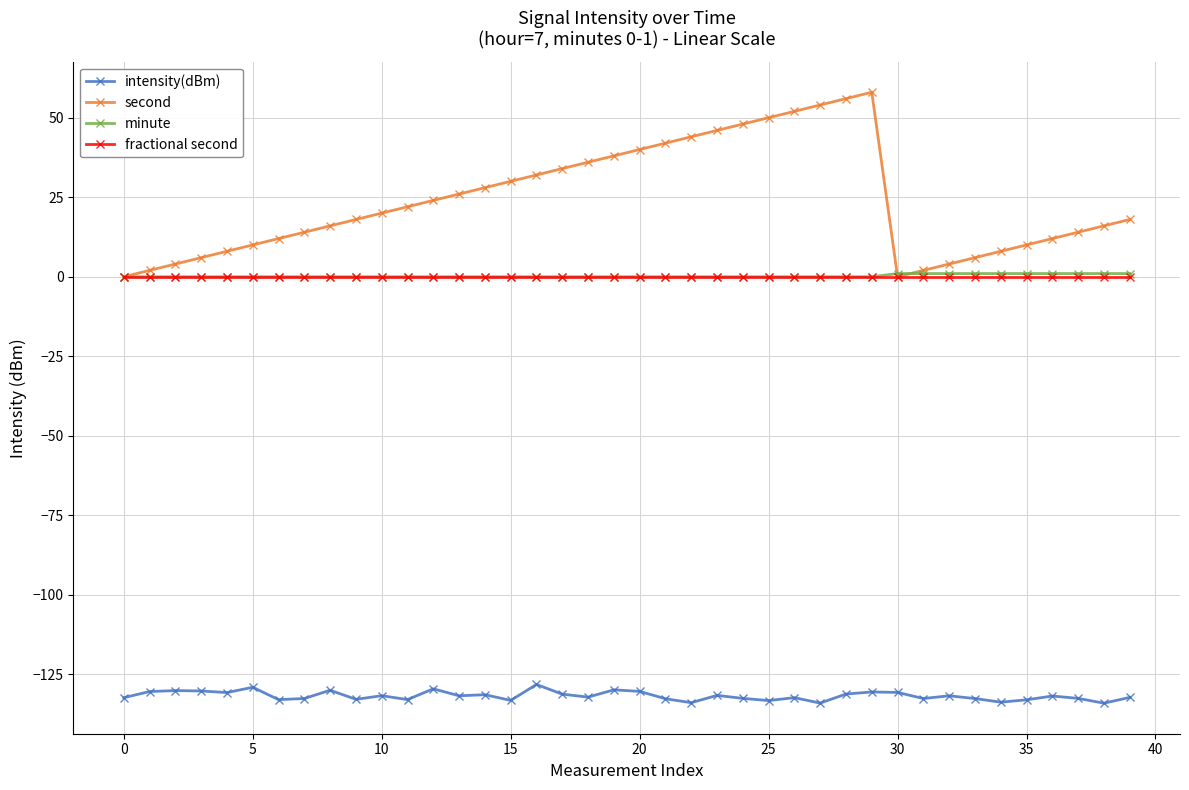

True or false: intensity(dBm) and minute intersect in this chart.

False